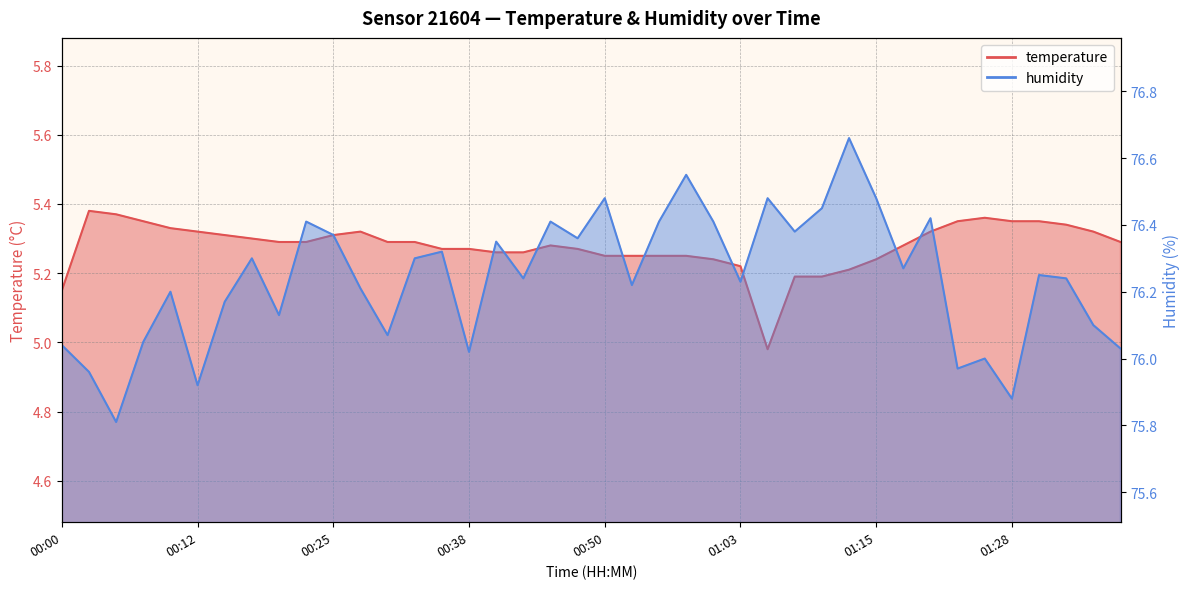

List the series in order of their peak value, lowest first.

temperature, humidity